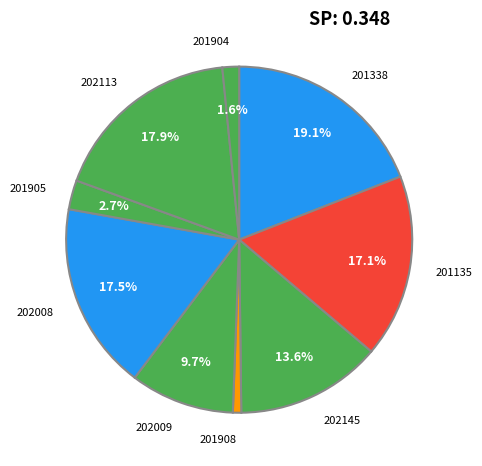

To the nearest percent, what is the difference between the 202008 and 201904 slice percentages?

16%